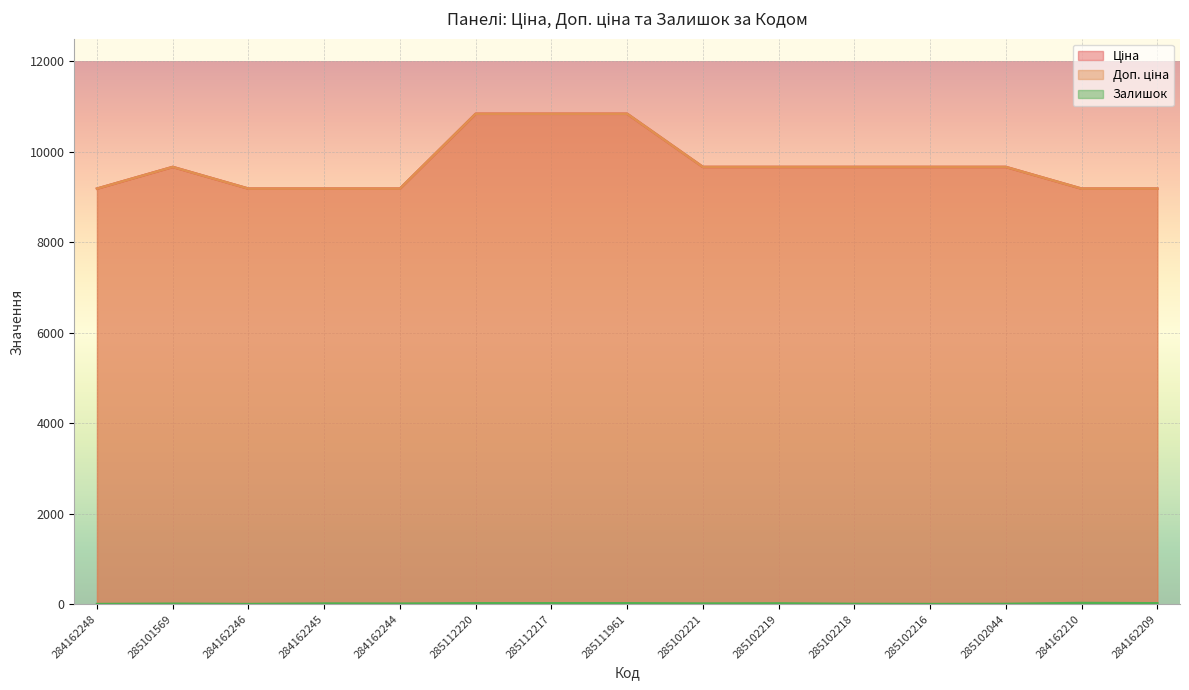

Reading left to right, what are all the values shown in this chart?

Ціна: 9185.1	9664.7	9185.1	9185.1	9185.1	10840.1	10840.1	10840.1	9664.7	9664.7	9664.7	9664.7	9664.7	9185.1	9185.1
Доп. ціна: 9185.1	9664.7	9185.1	9185.1	9185.1	10840.1	10840.1	10840.1	9664.7	9664.7	9664.7	9664.7	9664.7	9185.1	9185.1
Залишок: 0.0	7.0	0.0	11.0	9.0	17.0	17.0	17.0	11.0	14.0	3.0	0.0	3.0	23.0	17.0